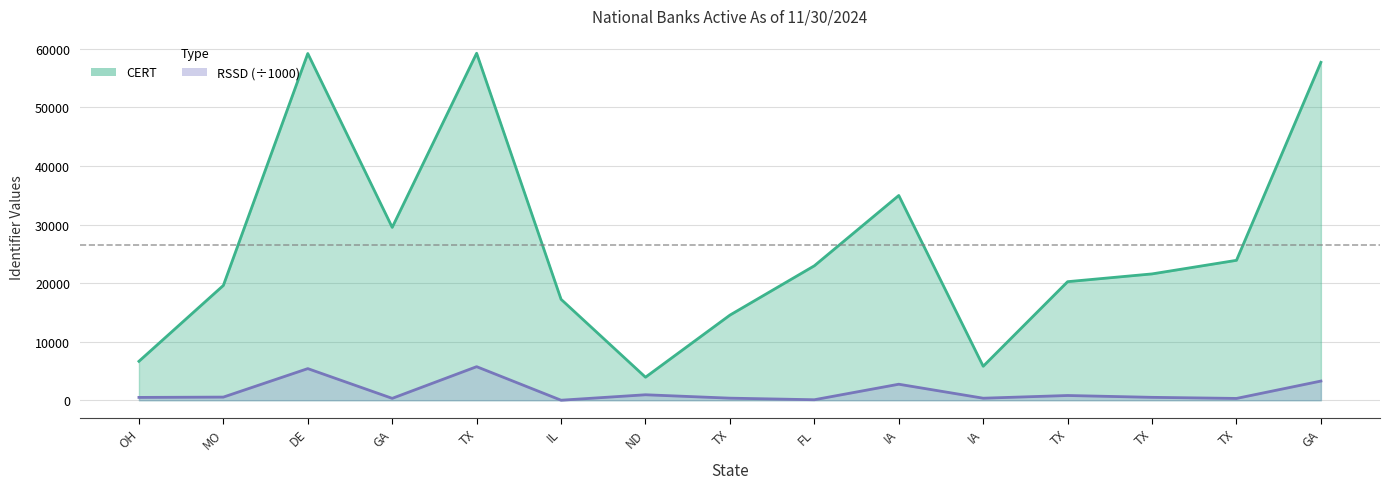

True or false: CERT and RSSD intersect in this chart.

False